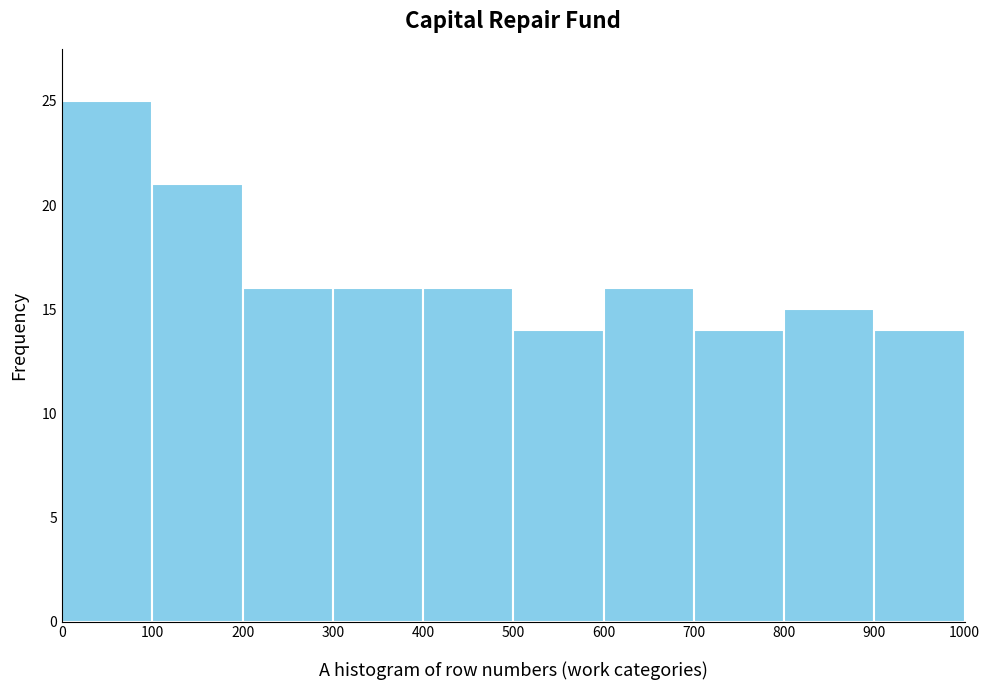

What is the height of the bar covering 900 to 1000 on the x-axis? The values are not printed on the chart, so give them approximately, as read against the axis.

14